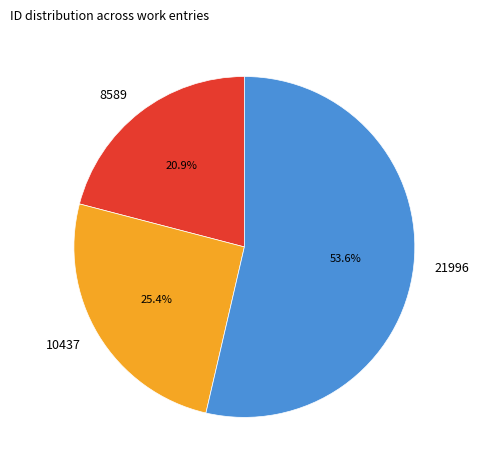

What is the ratio of the value at 8589 to the value at 21996?

0.4